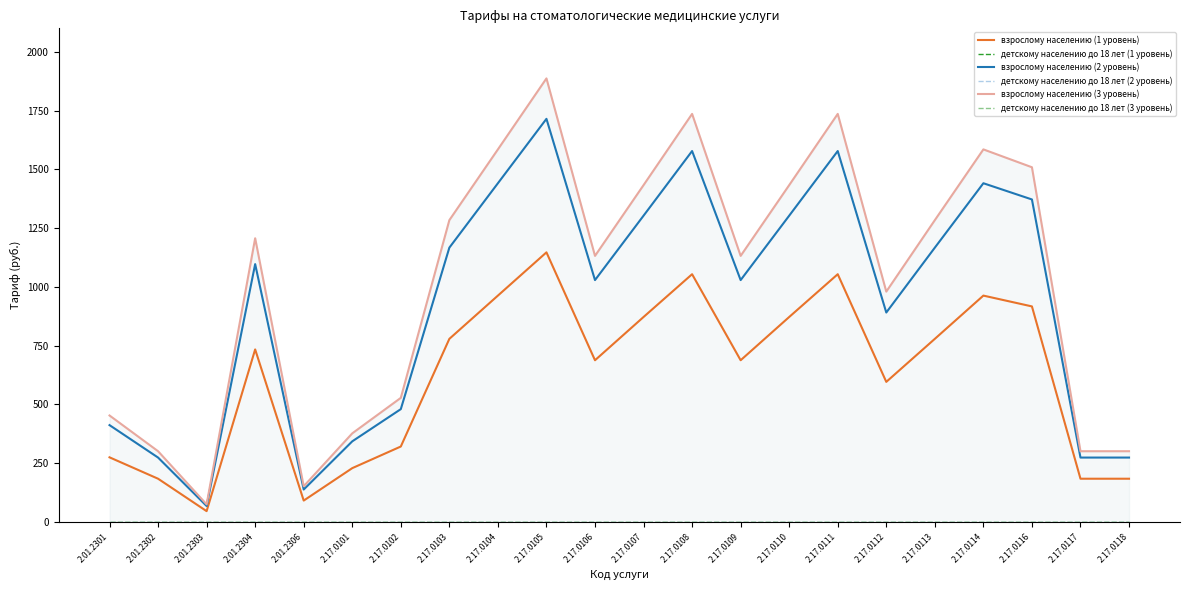

What is the value of the взрослому населению (2 уровень) point at the 20th from the left?

1372